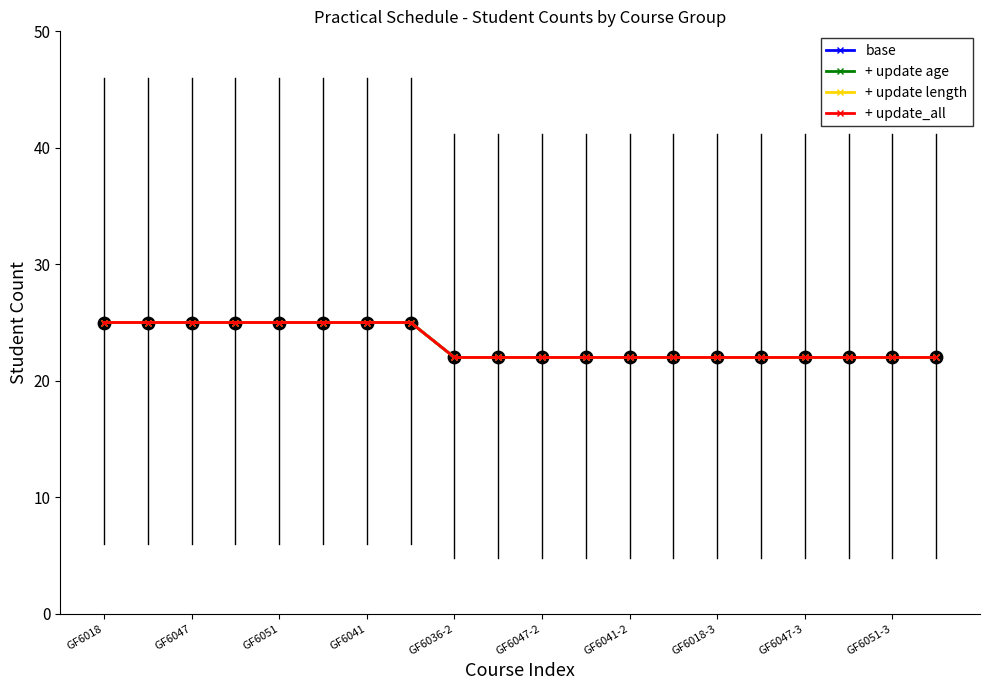

Is this an area chart (filled region under the line)?

No